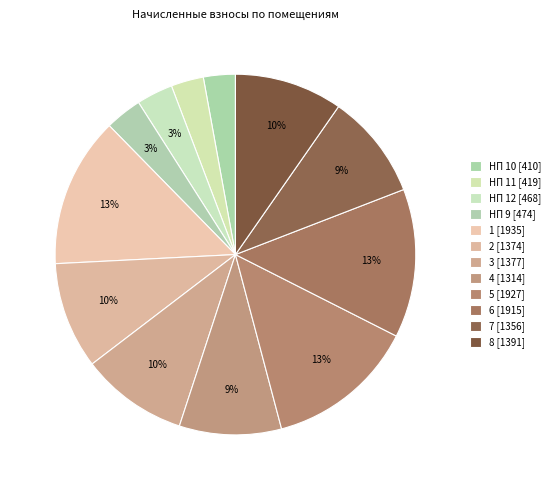

To the nearest percent, what percentage of the pie is 1?

13%